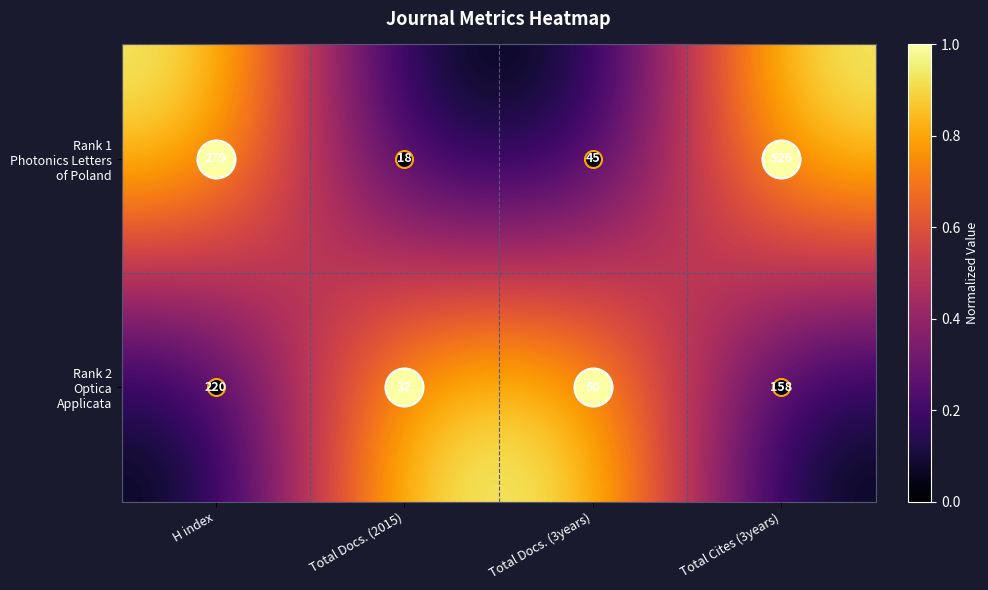

Which category has the highest value across all series?

Total Cites (3years)